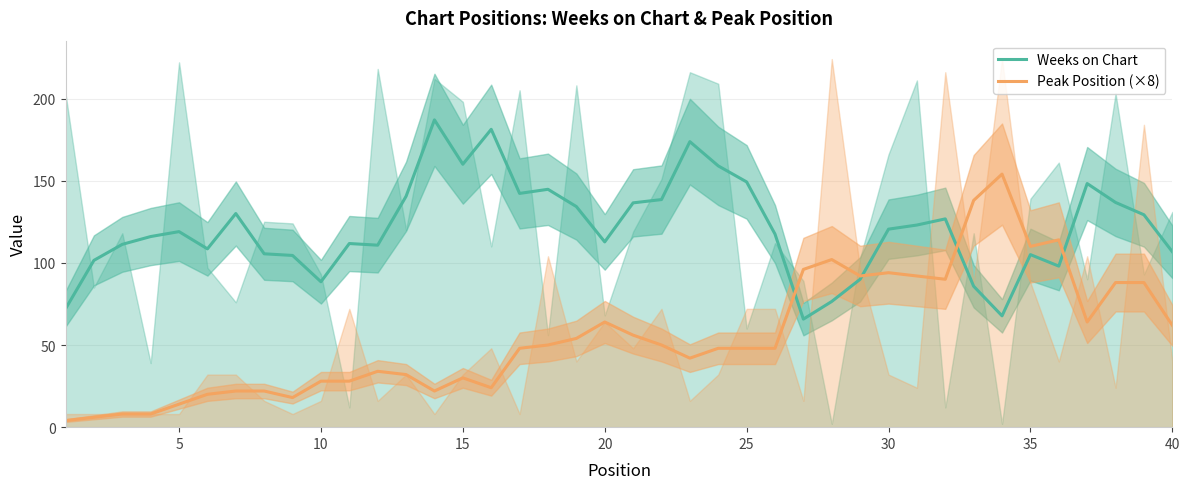

How many values in the Peak Position (×8) series exceed 48?

19